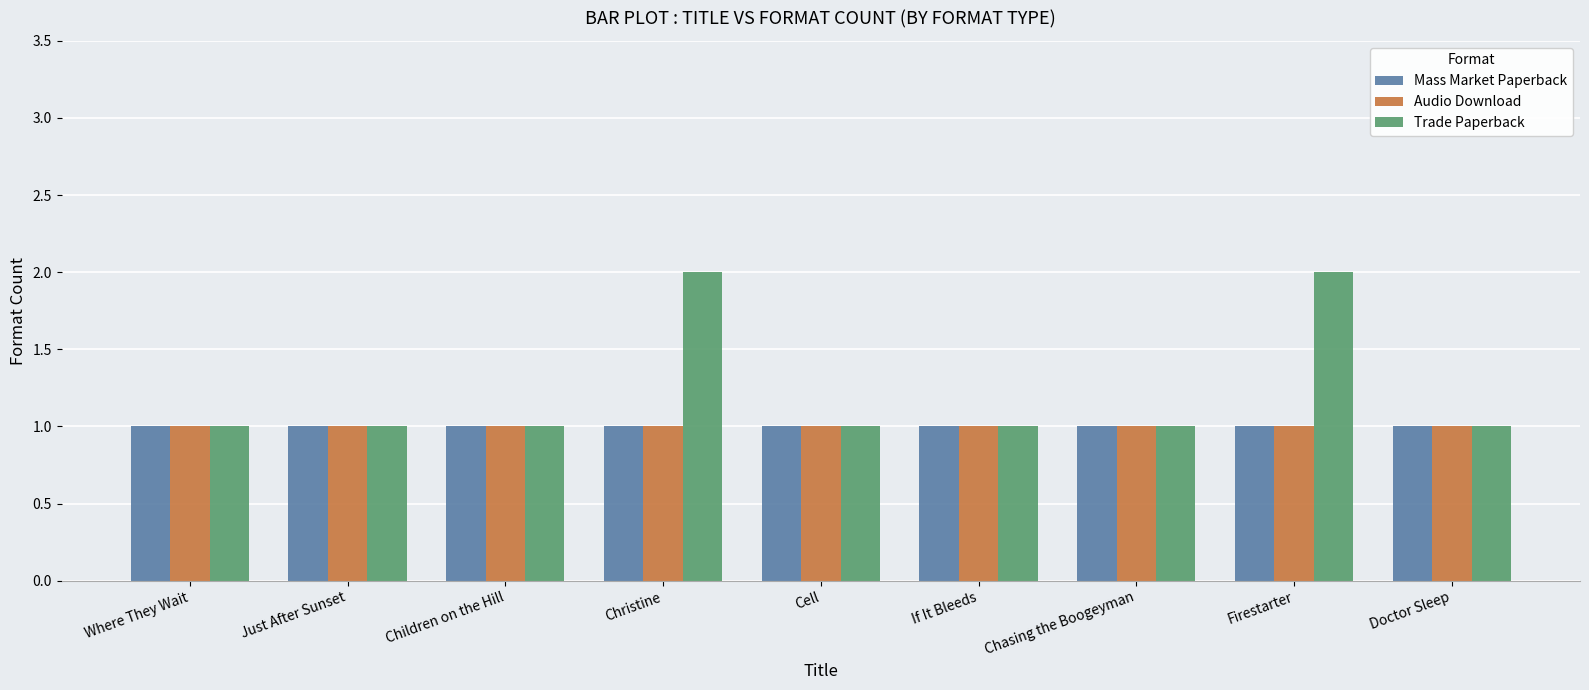

Which series has the largest total across all categories?

Trade Paperback